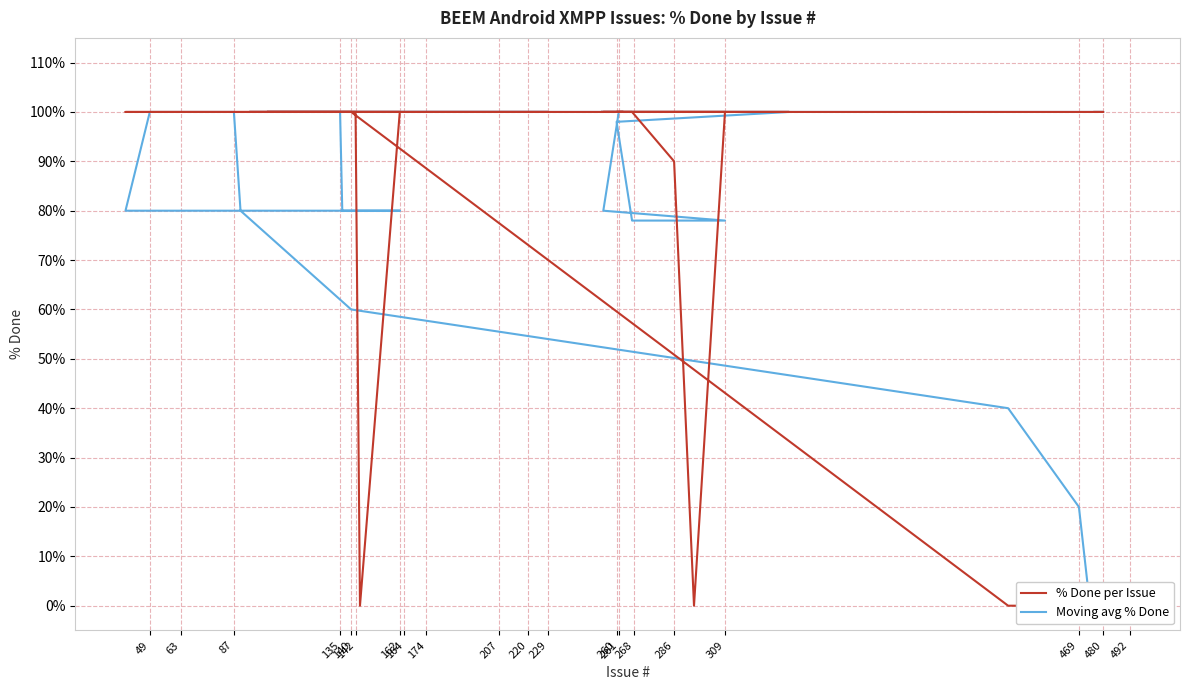

True or false: Moving avg % Done has more than 2 points higher than both neighbors.

False